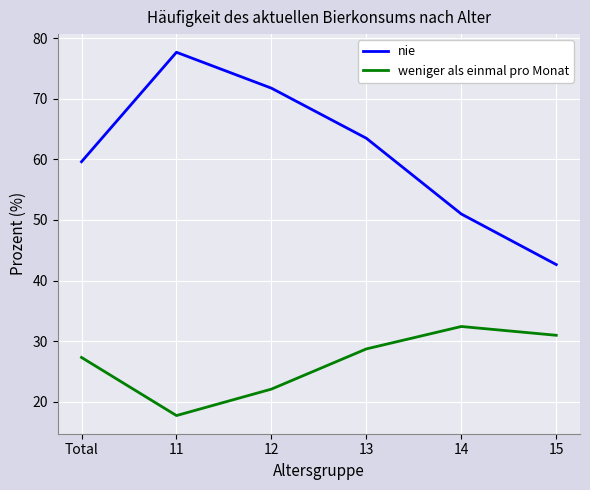

List the labels in order of weniger als einmal pro Monat value, largest first.

14, 15, 13, Total, 12, 11